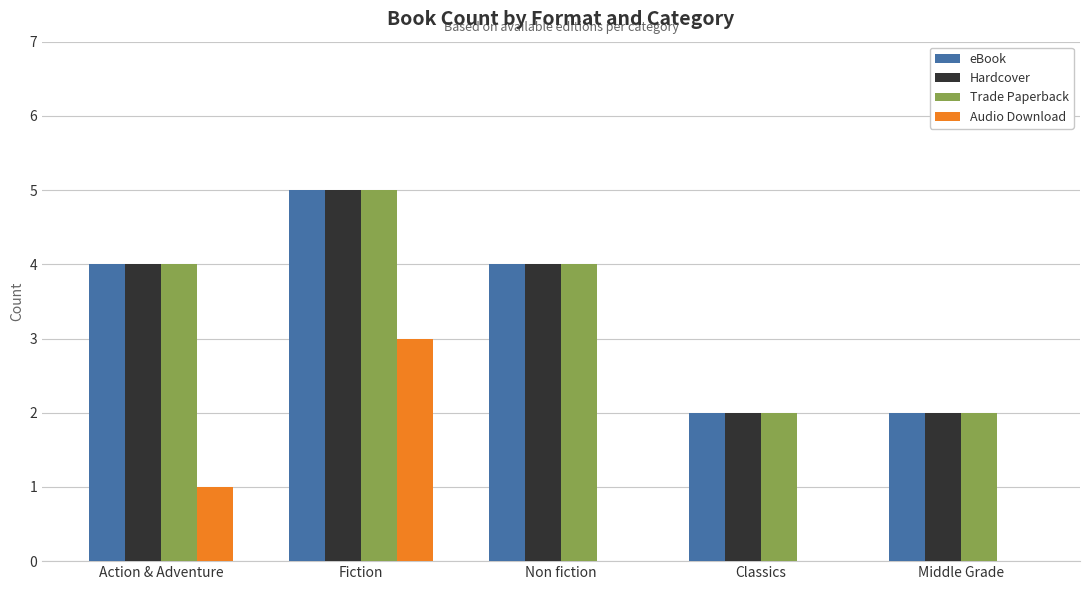

Reading left to right, what are all the values shown in this chart?

eBook: Action & Adventure=4	Fiction=5	Non fiction=4	Classics=2	Middle Grade=2
Hardcover: Action & Adventure=4	Fiction=5	Non fiction=4	Classics=2	Middle Grade=2
Trade Paperback: Action & Adventure=4	Fiction=5	Non fiction=4	Classics=2	Middle Grade=2
Audio Download: Action & Adventure=1	Fiction=3	Non fiction=0	Classics=0	Middle Grade=0